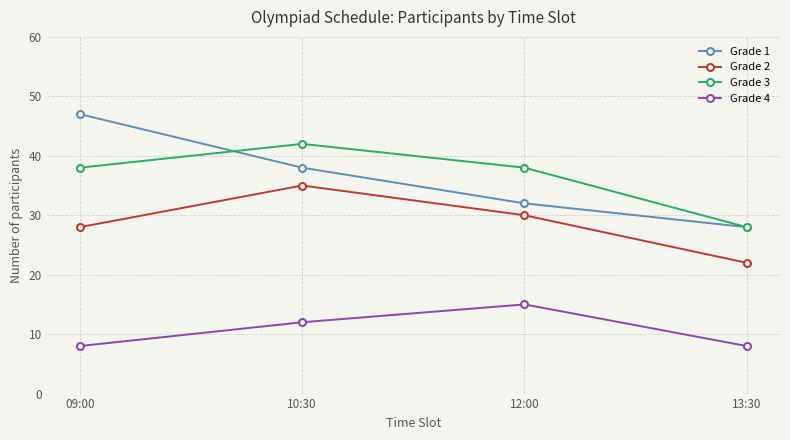

Which category has the highest value across all series?

09:00